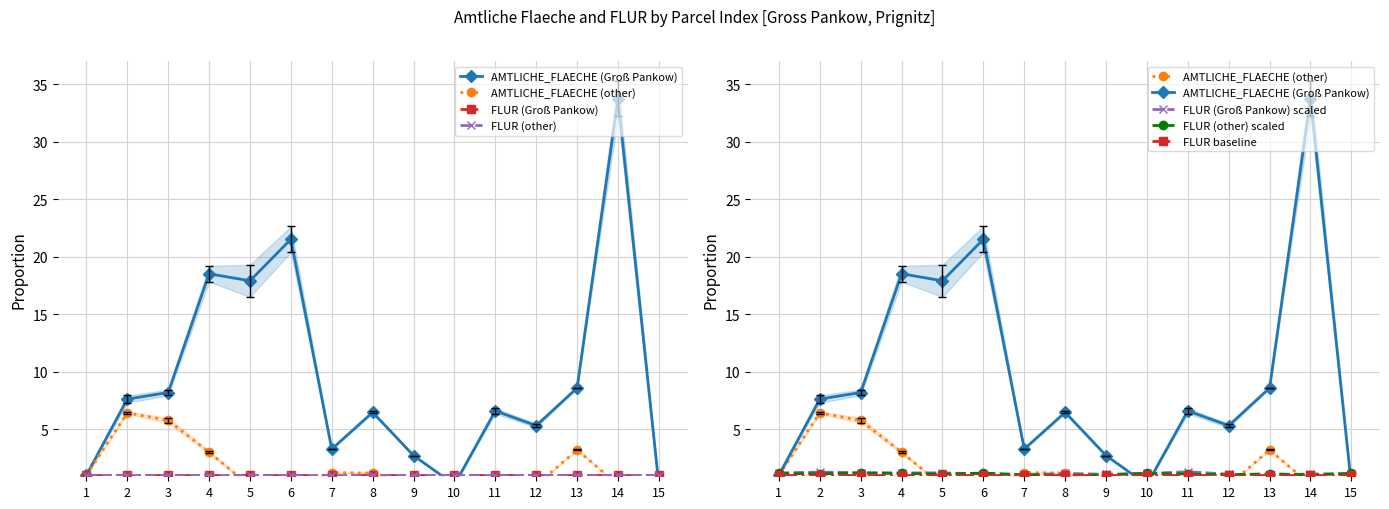

Reading left to right, extract all data points from this chart.

AMTLICHE_FLAECHE_[M^2] (Gross Pankow): 1=1.0	2=7.6	3=8.2	4=18.5	5=17.9	6=21.5	7=3.3	8=6.5	9=2.7	10=0.2	11=6.6	12=5.3	13=8.6	14=33.7	15=0.1
AMTLICHE_FLAECHE_[M^2] (other): 1=1.0	2=6.4	3=5.8	4=3.0	5=0.1	6=0.0	7=1.2	8=1.2	9=0.1	10=0.3	11=0.2	12=0.1	13=3.2	14=0.2	15=0.6